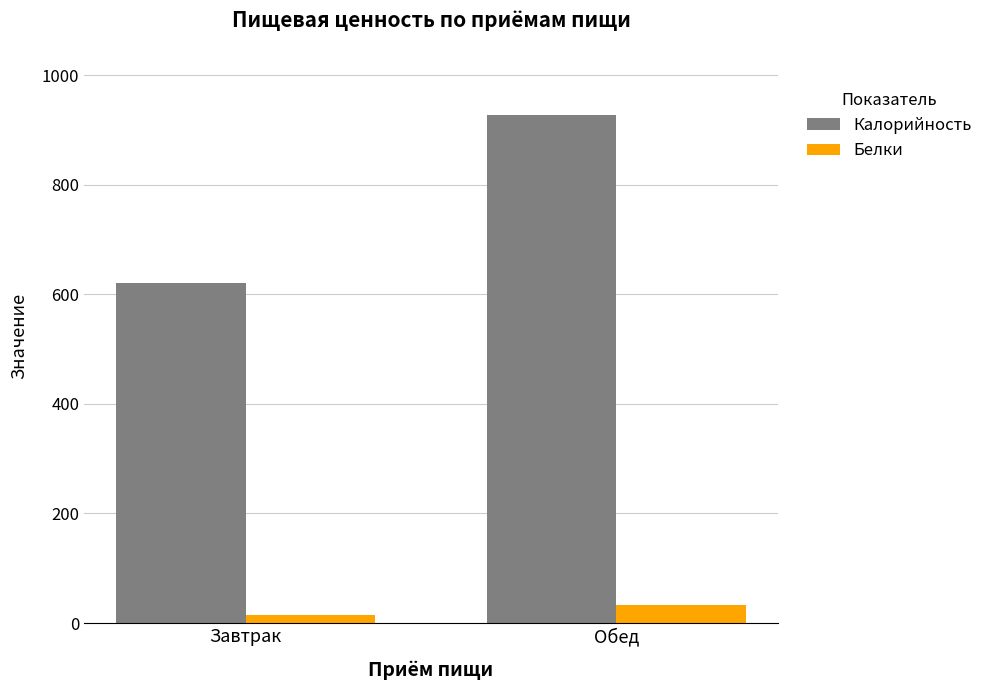

What is the minimum value for Белки?

15.1